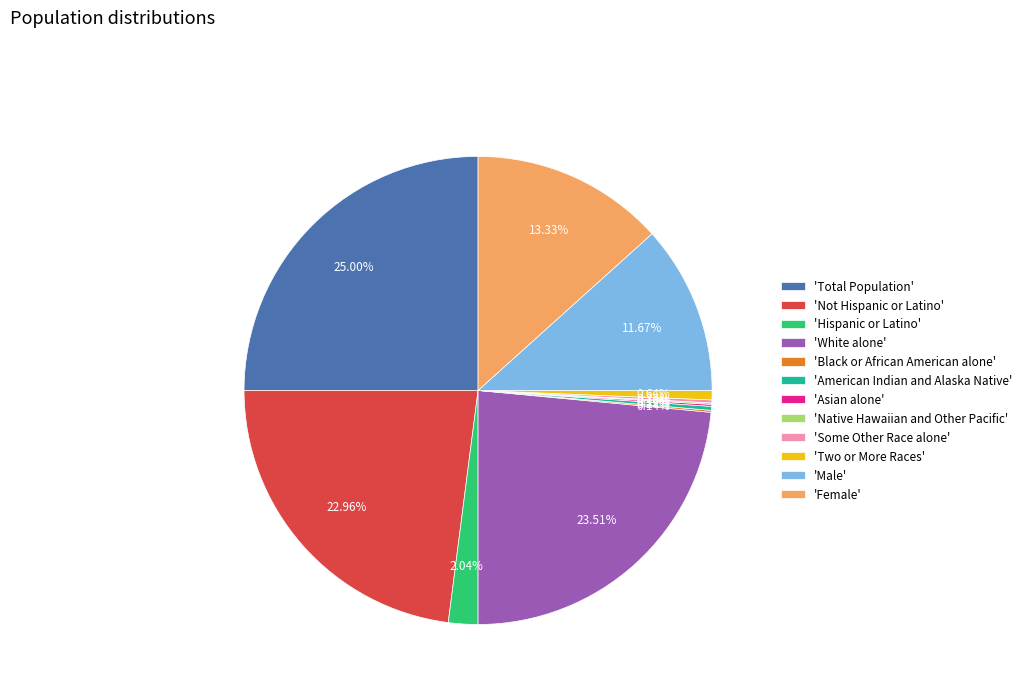

Which slice is the largest?

'Total Population'